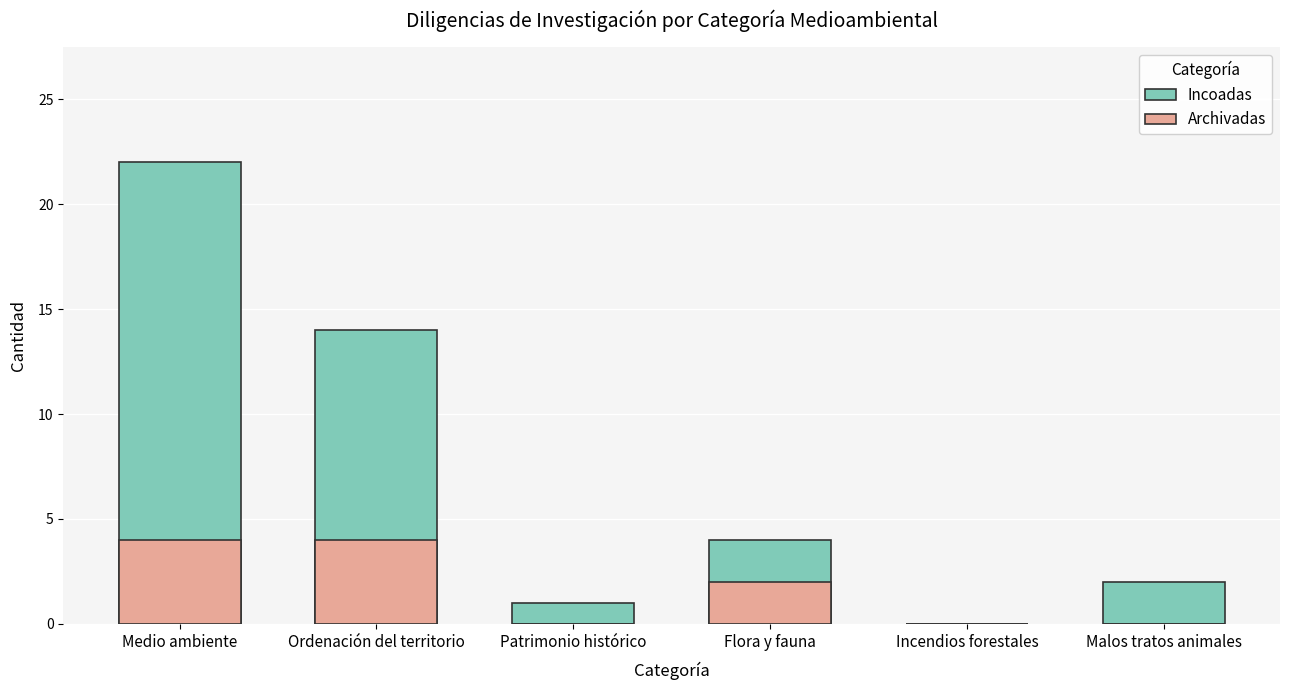

List the series in order of their peak value, highest first.

Incoadas, Archivadas